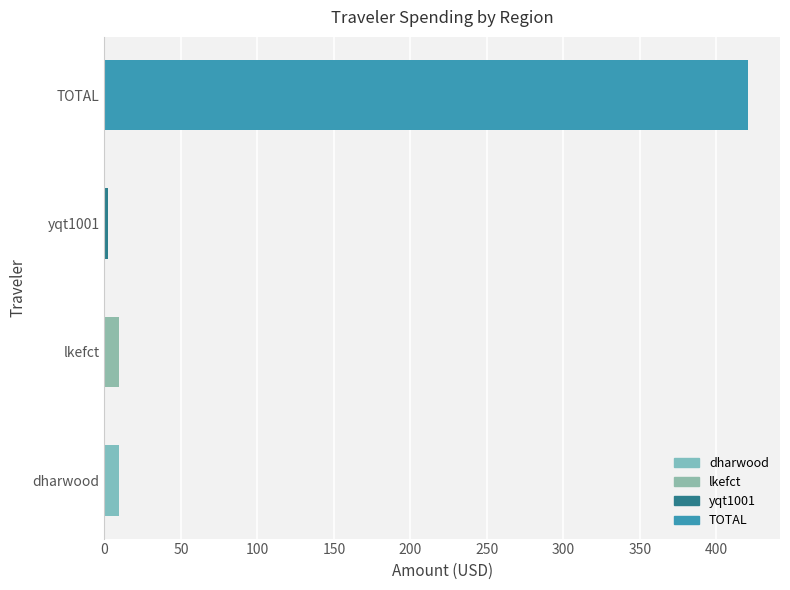

Count the number of categories in the chart.

4